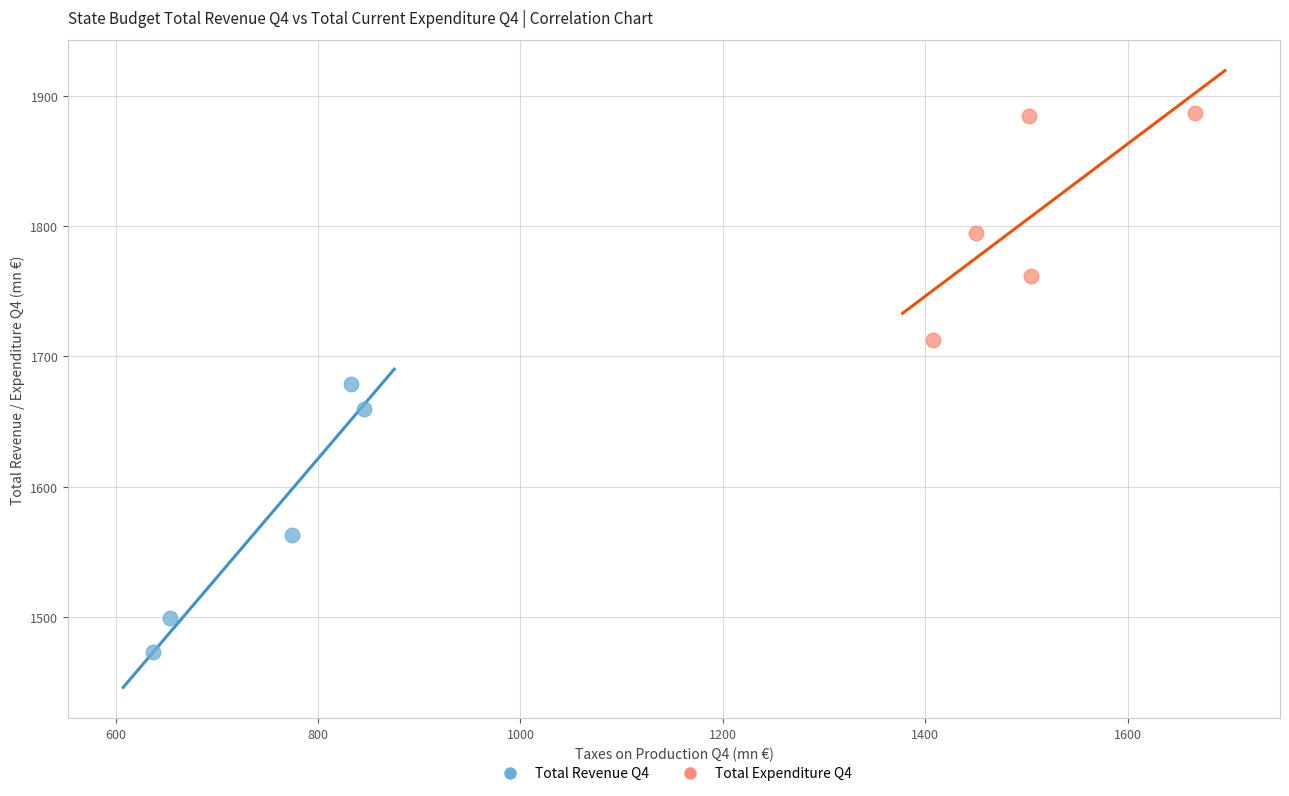

Which series contains the highest Y value?

Total Expenditure Q4